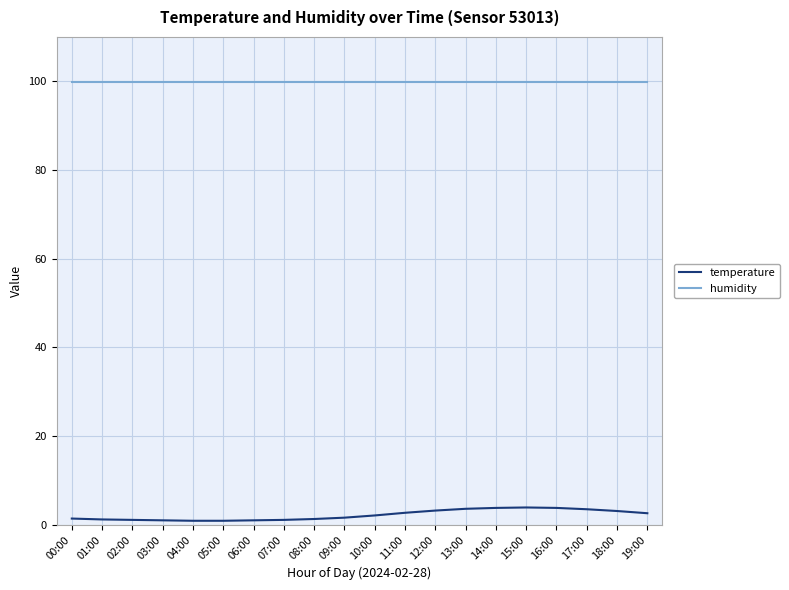

Which series has the largest range (max minus min)?

temperature